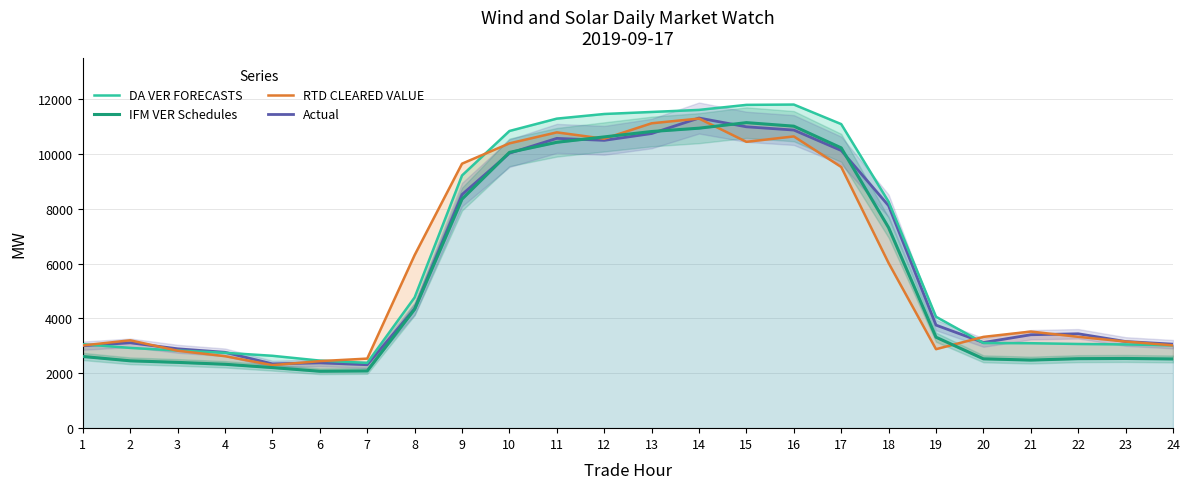

What are all the series names shown in the legend?

DA VER FORECASTS, IFM VER Schedules, RTD CLEARED VALUE, Actual